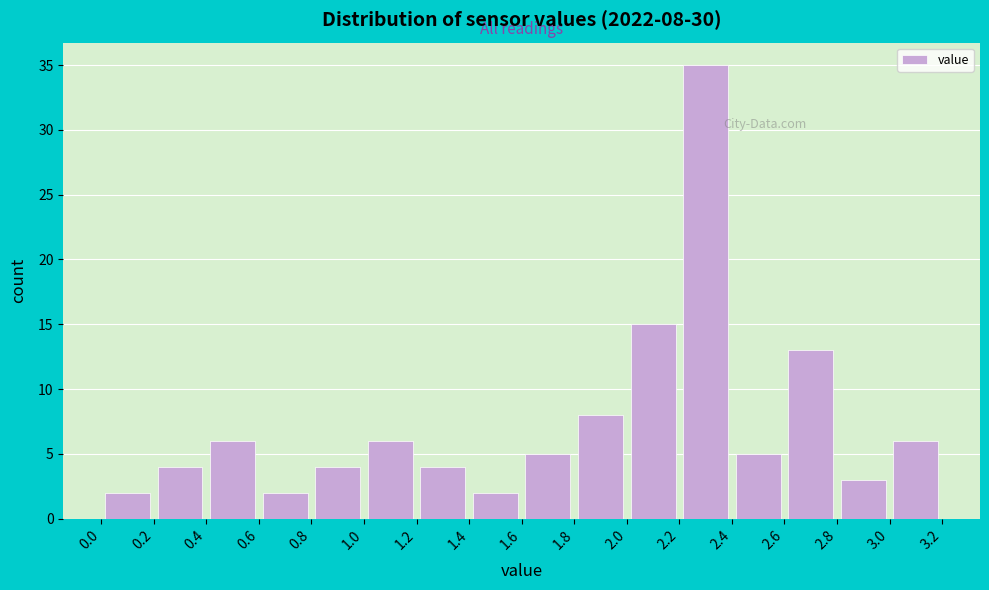

Which range on the x-axis has the tallest bar?

2.2 to 2.4